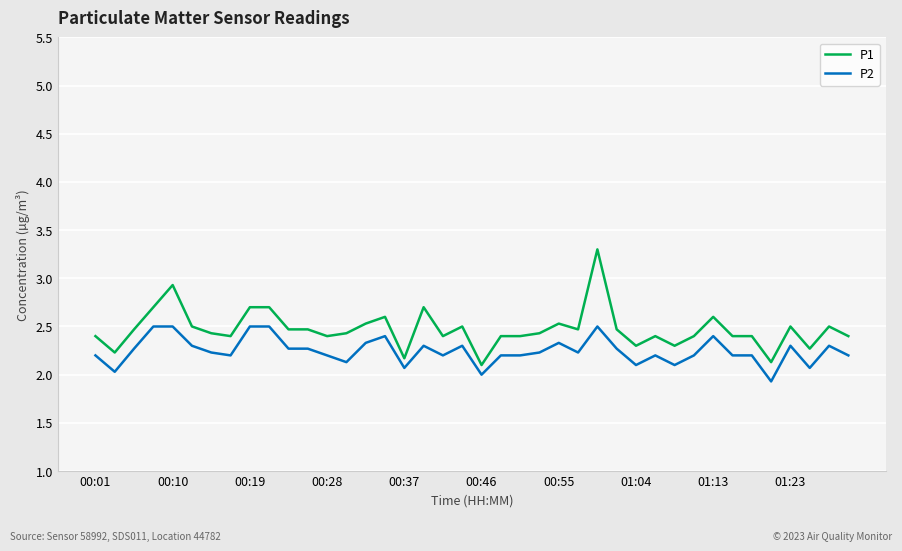

Does the chart display data point markers on the line(s)?

No